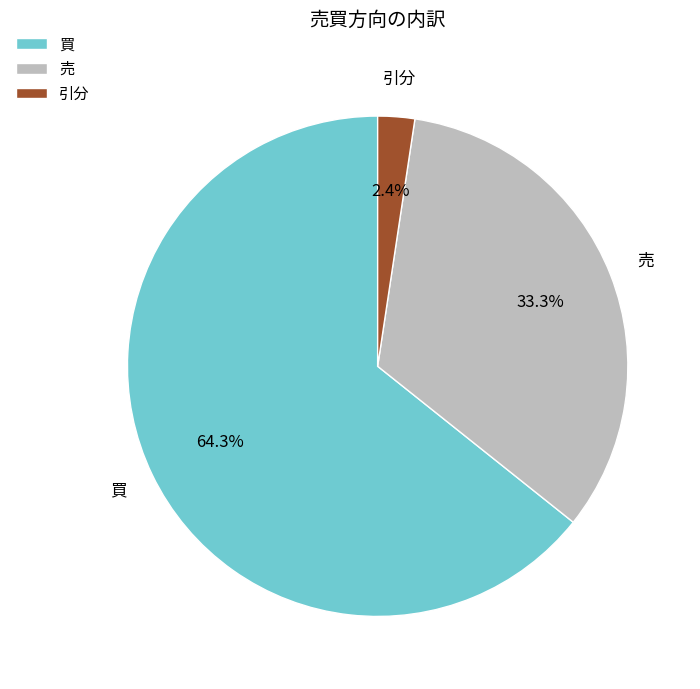

Is there any slice that represents more than half of the pie?

Yes